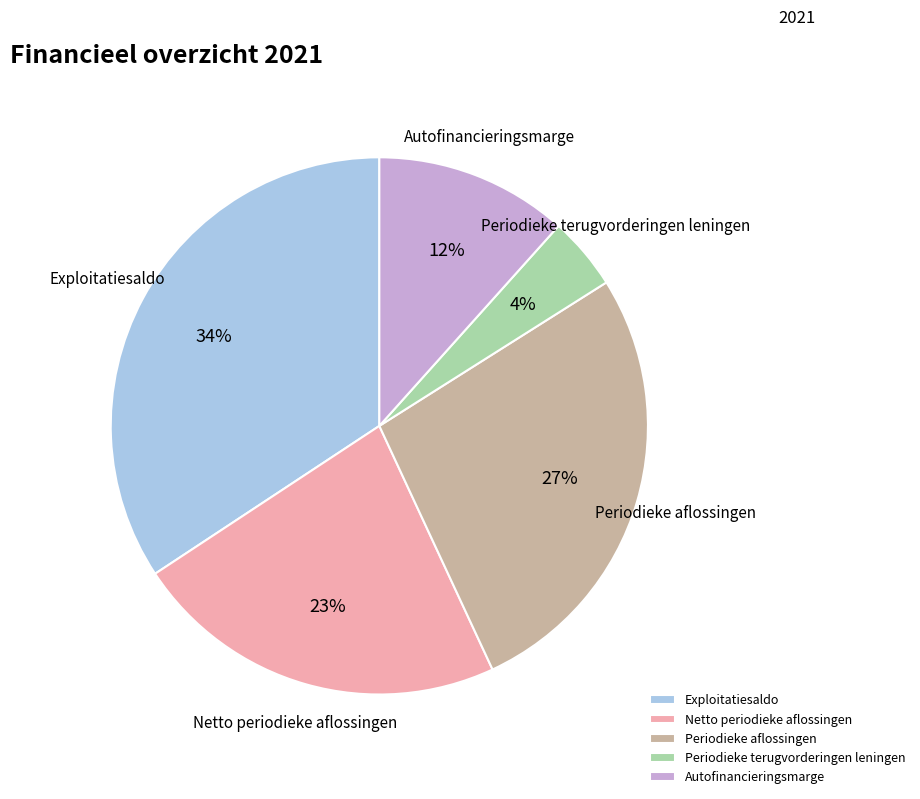

Combined, do Periodieke terugvorderingen leningen and Periodieke aflossingen account for over 50%?

No